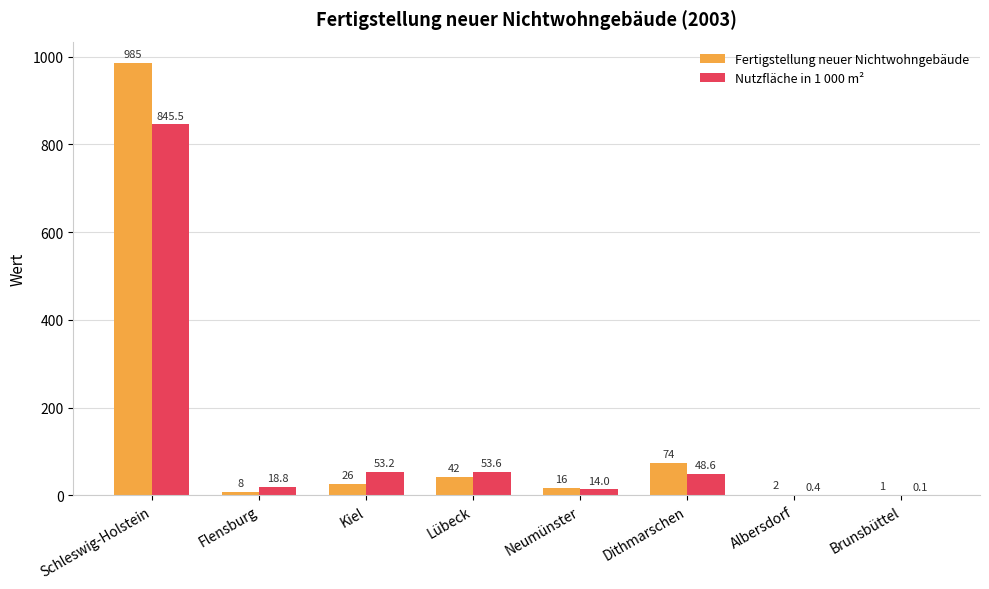

Is it true that Nutzfläche in 1 000 m² equals 48.6 at Dithmarschen?

True